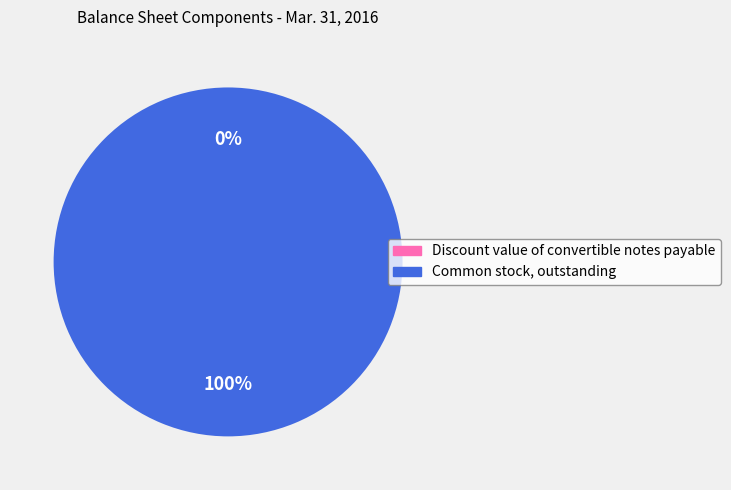

The Common stock, outstanding slice represents 100% of the pie. True or false?

True